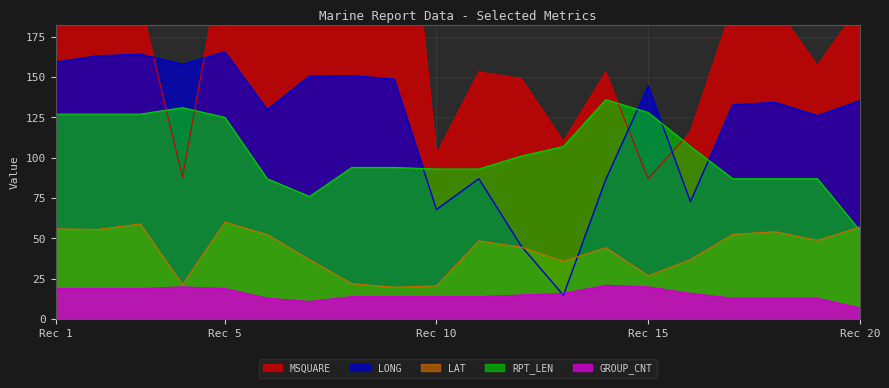

How many data points in GROUP_CNT are less than 15?

10